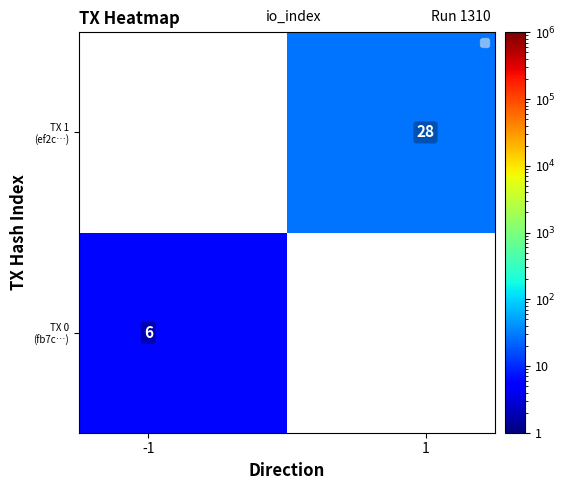

At how many categories does at least one series exceed 27?

1